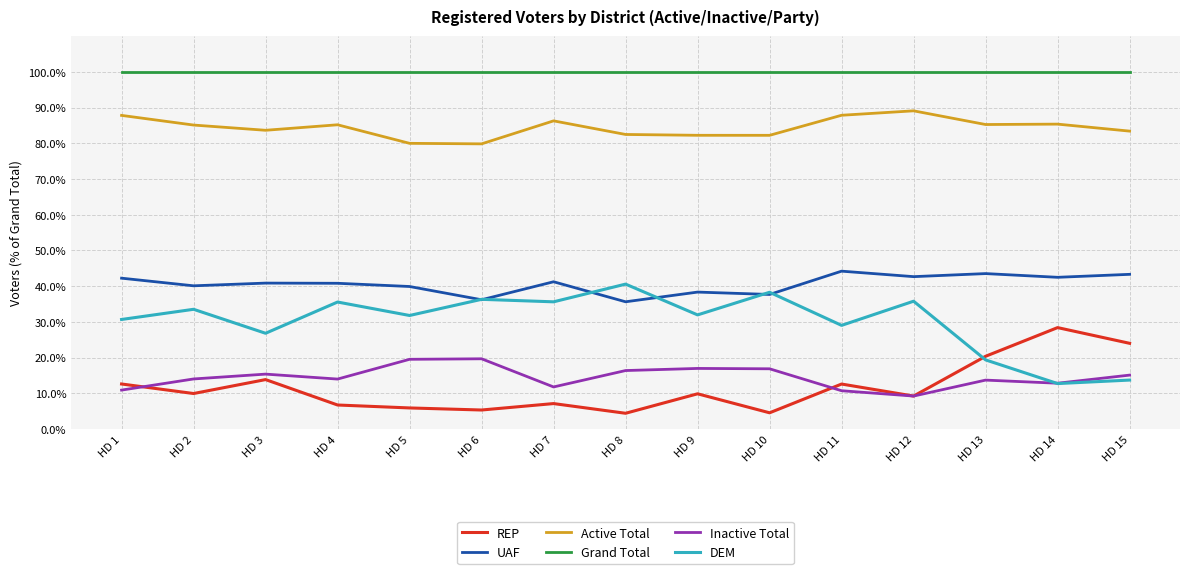

True or false: Active Total and Inactive Total intersect in this chart.

False